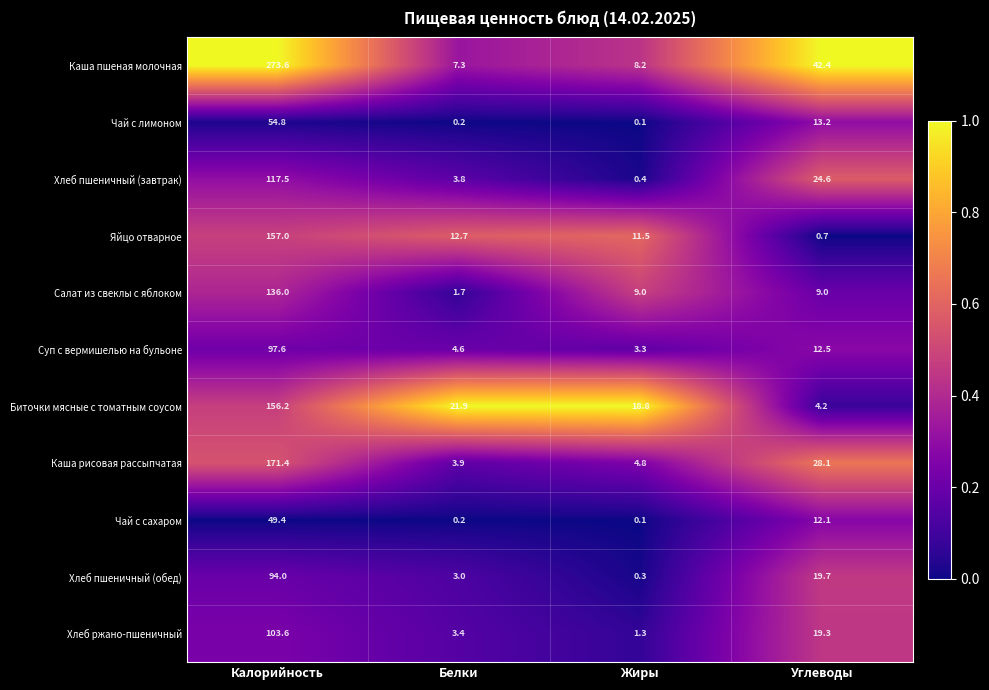

At how many categories does at least one series exceed 0?

4